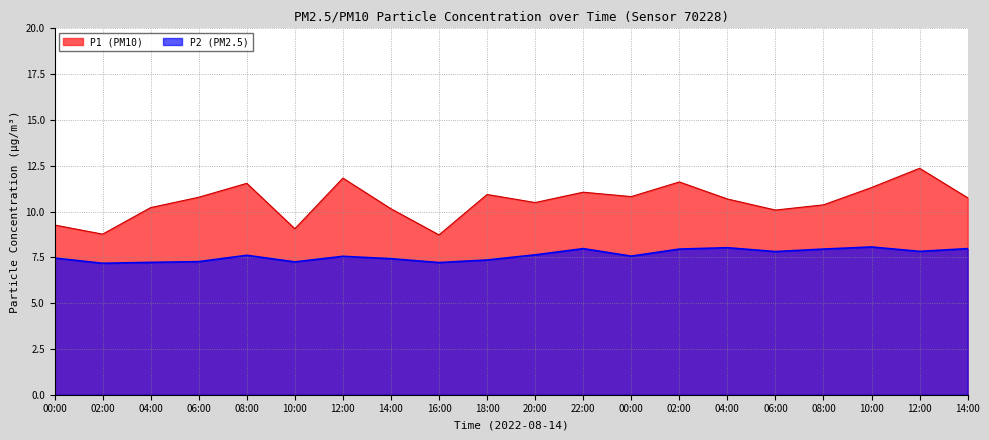

What is the smallest value displayed?

7.2